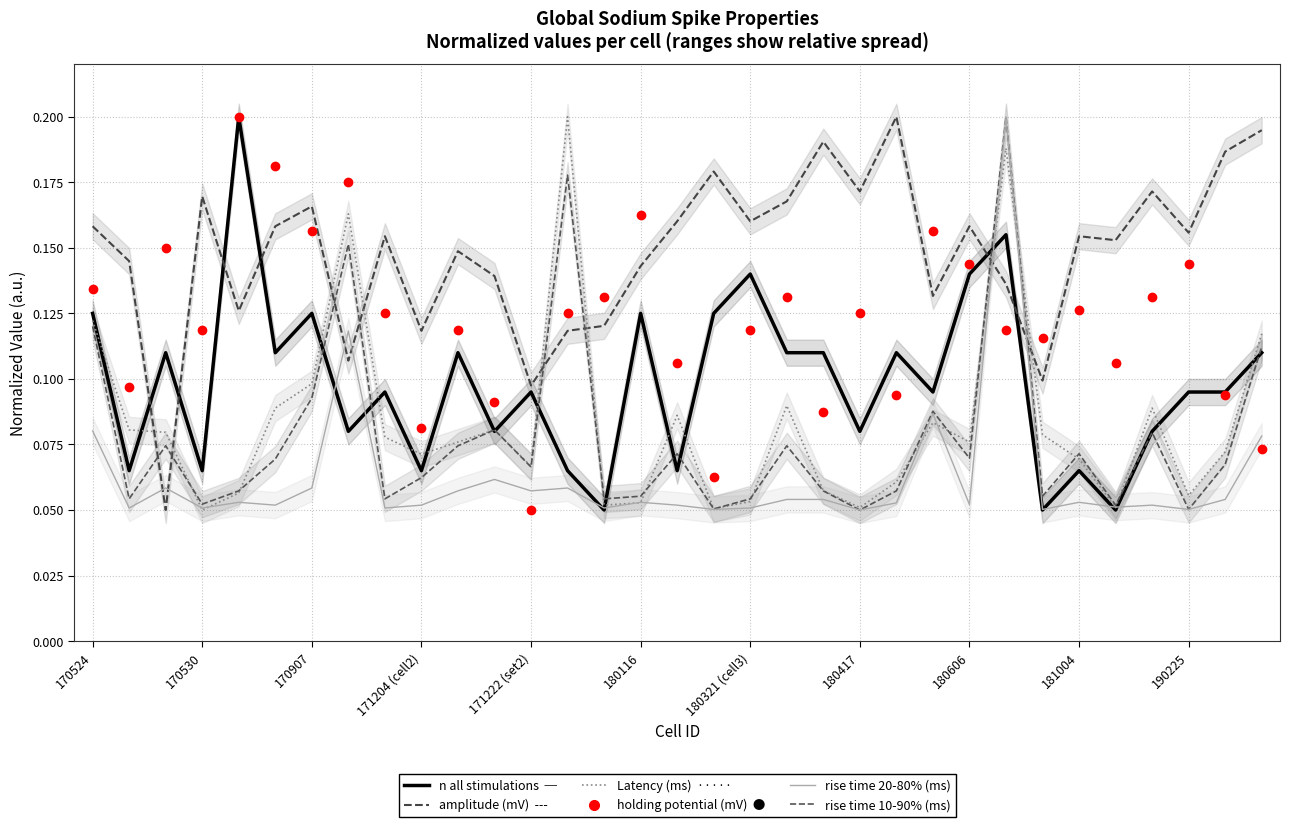

The n all stimulations series shows 0.1 at 14. True or false?

True